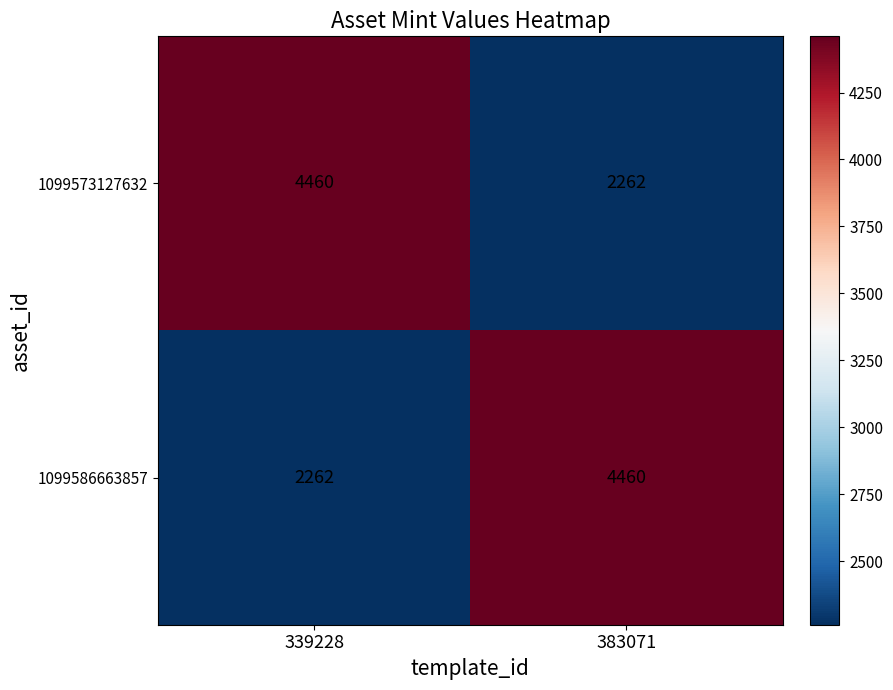

Is it true that 1099586663857 equals 676 at 339228?

False